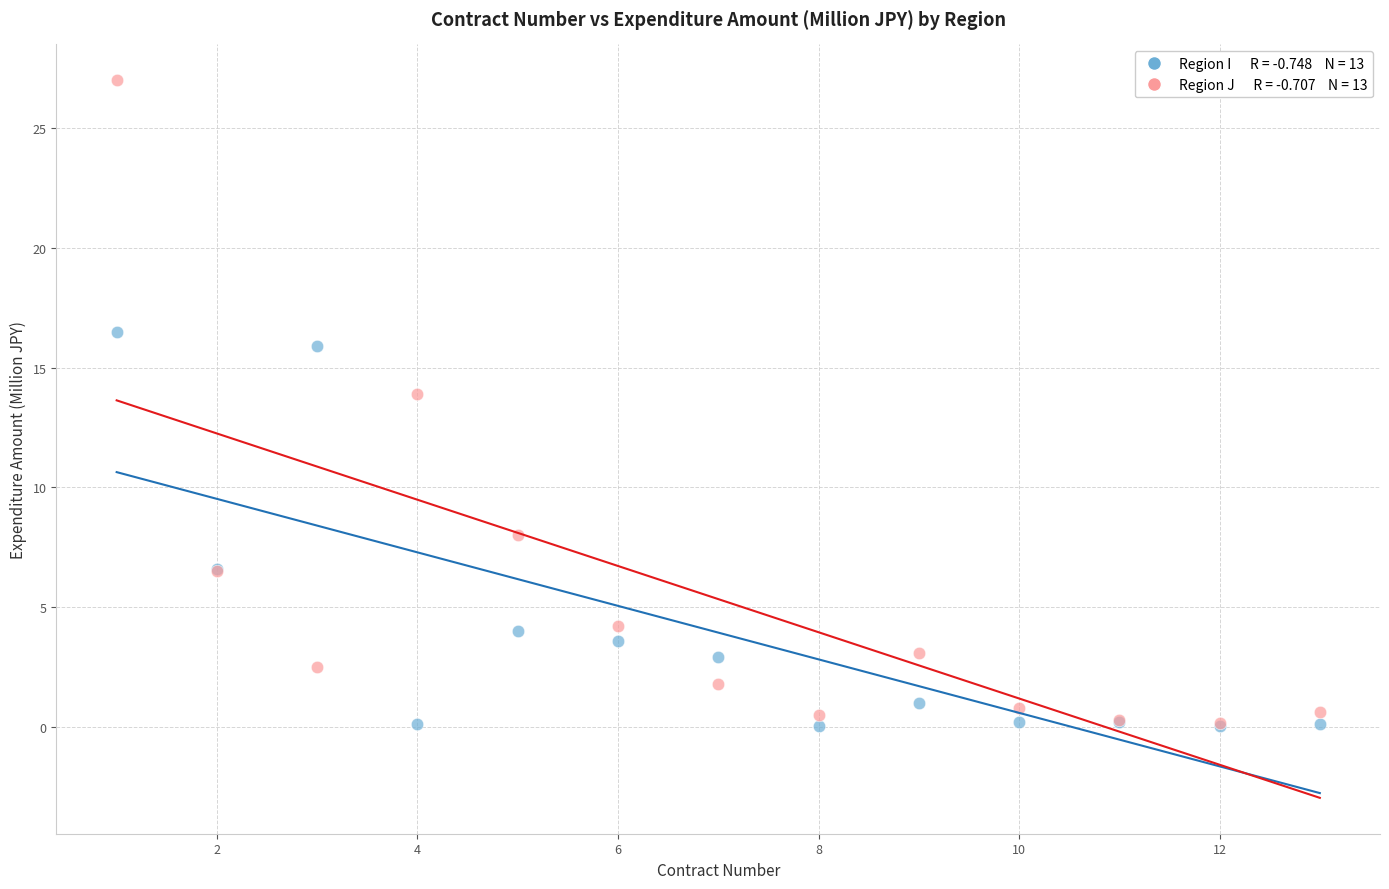

Across all series, what Y value is closest to 13?

13.9